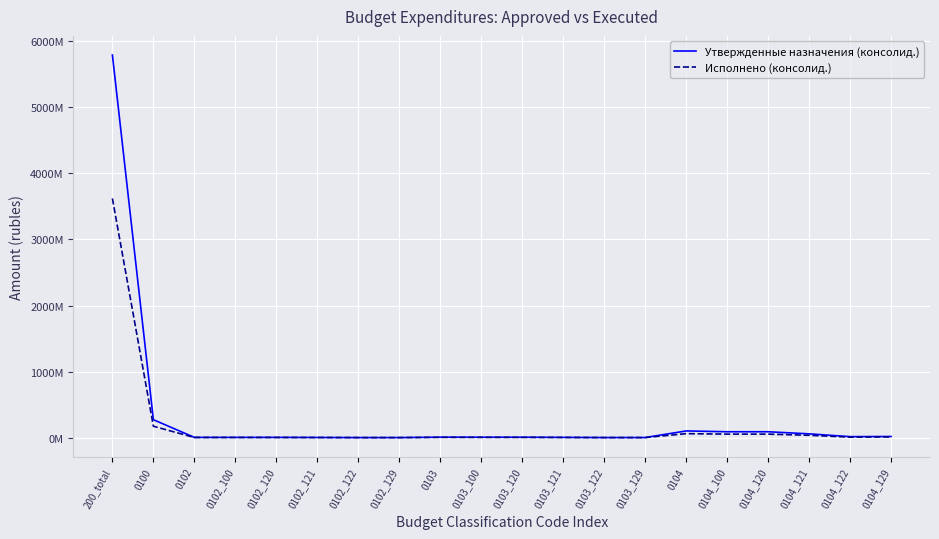

What is the sum of all Утвержденные назначения (консолид.) values?

6470839500.0